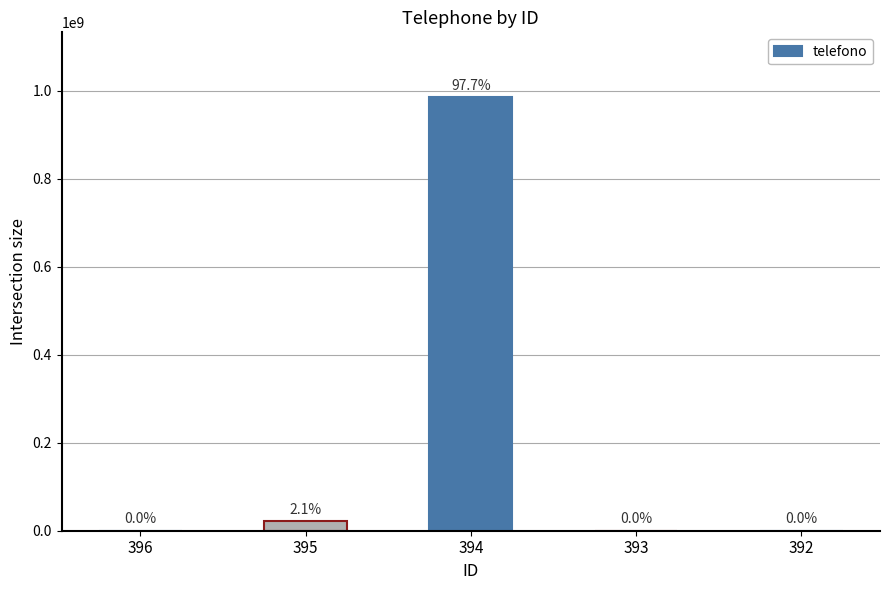

Rank the categories by value from highest to lowest.

394, 395, 393, 396, 392